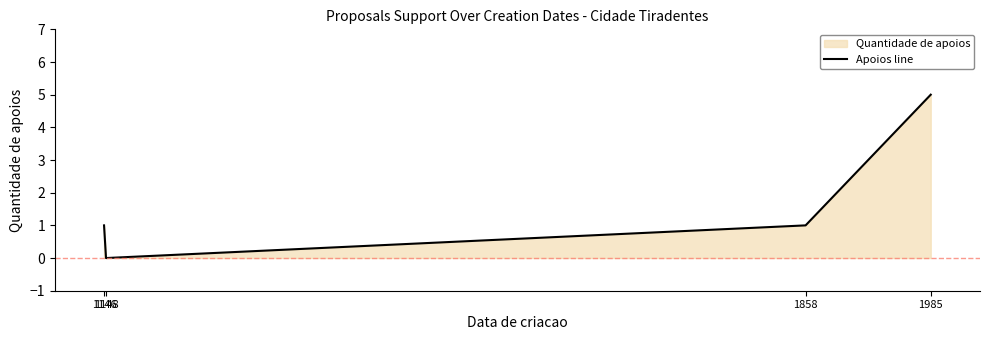

What is the ratio of the value at 1985 to the value at 1146?

5.0